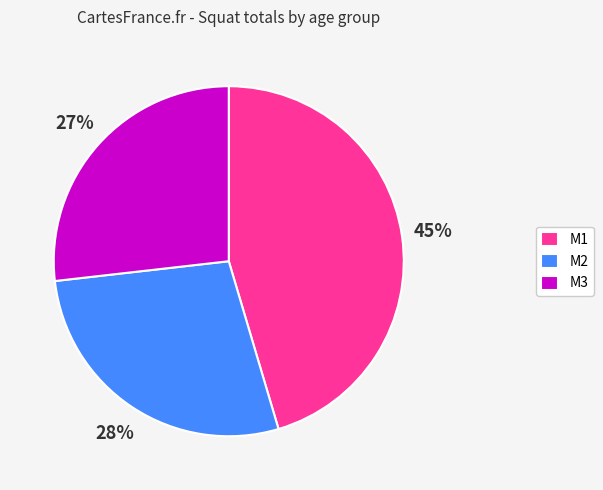

To the nearest percent, what portion does M3 represent?

27%